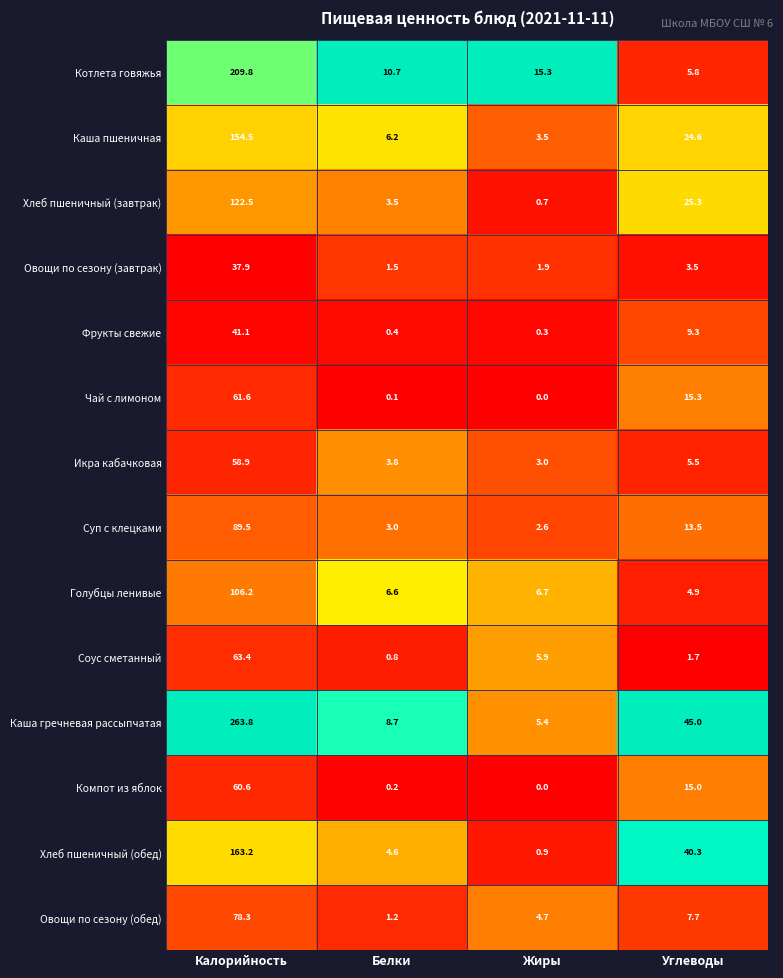

Between Белки and Жиры, which series saw the biggest shift?

Соус сметанный